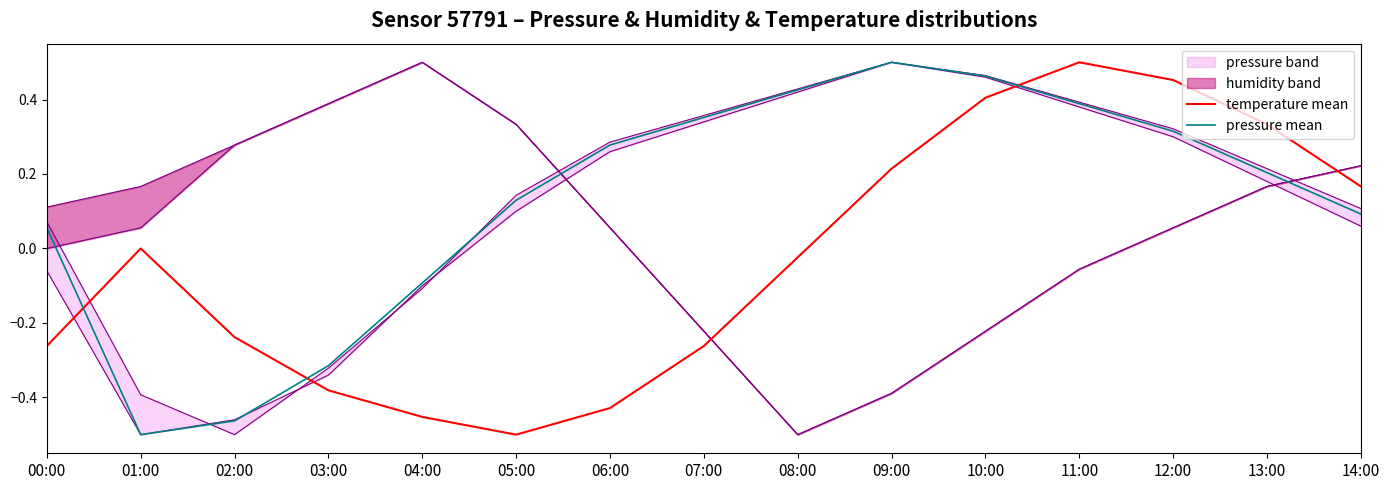

What is the spread (max minus min) of values at 00:00?

0.3